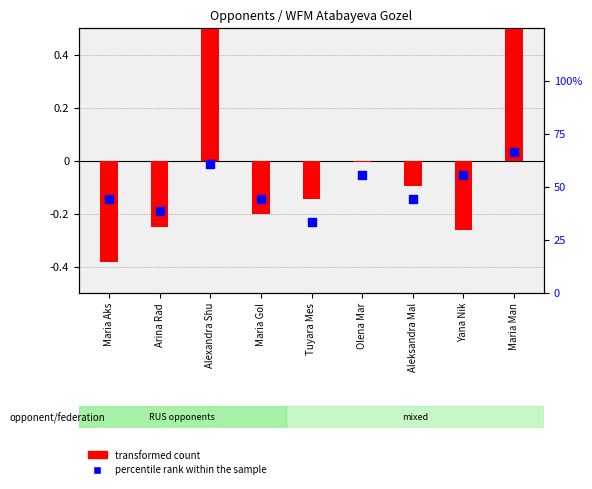

At which category is the sum across all series the highest?

Maria Man